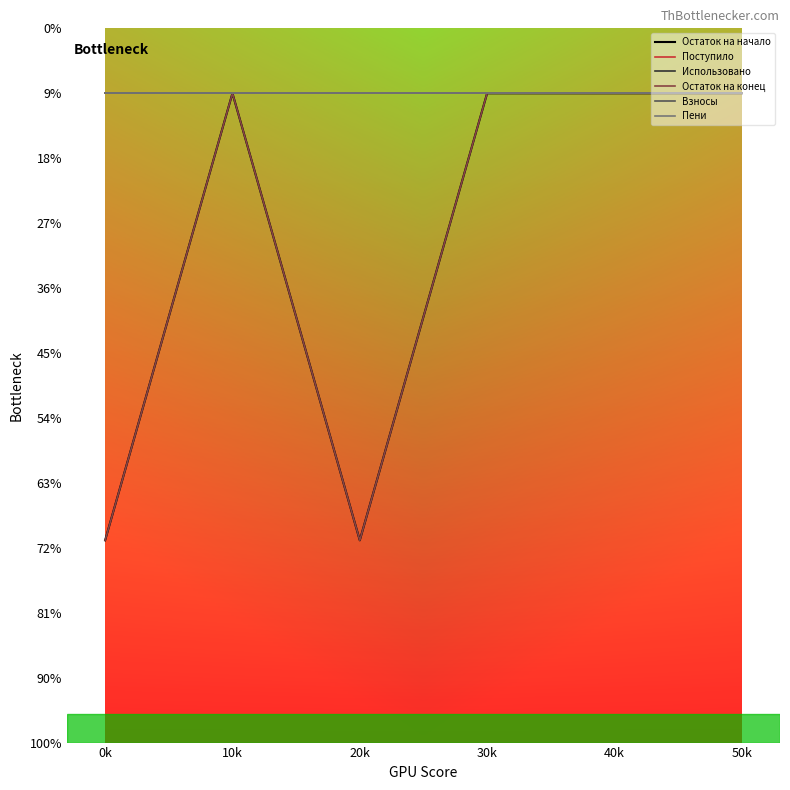

Which series has the largest range (max minus min)?

Остаток на начало